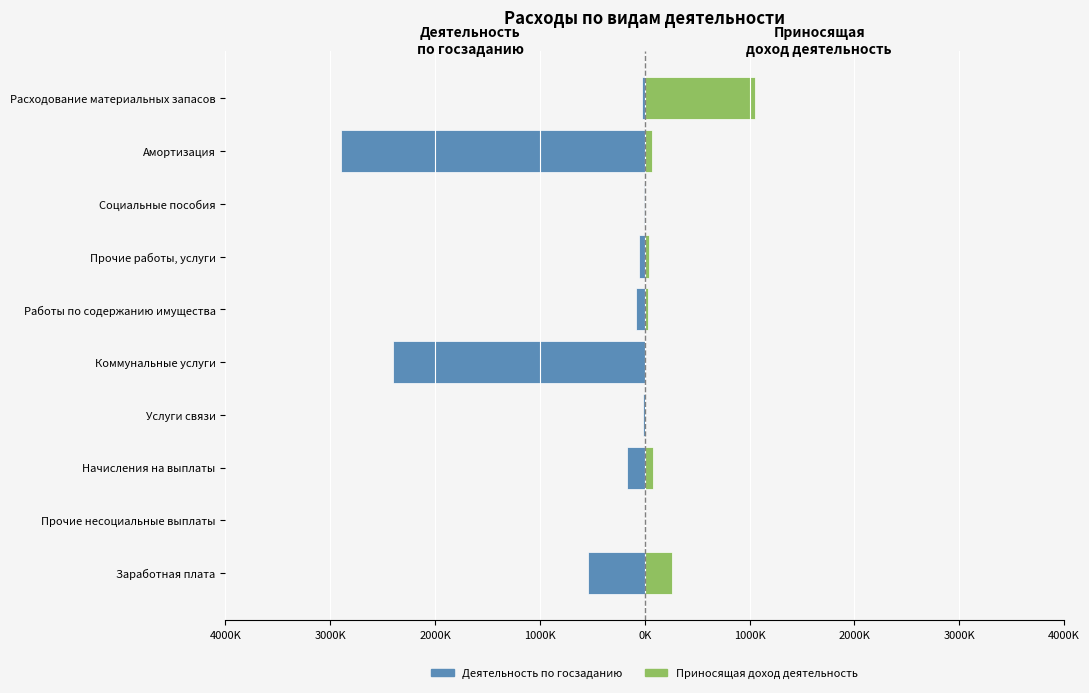

The value of Деятельность по госзаданию at Заработная плата is -541936.7. True or false?

True